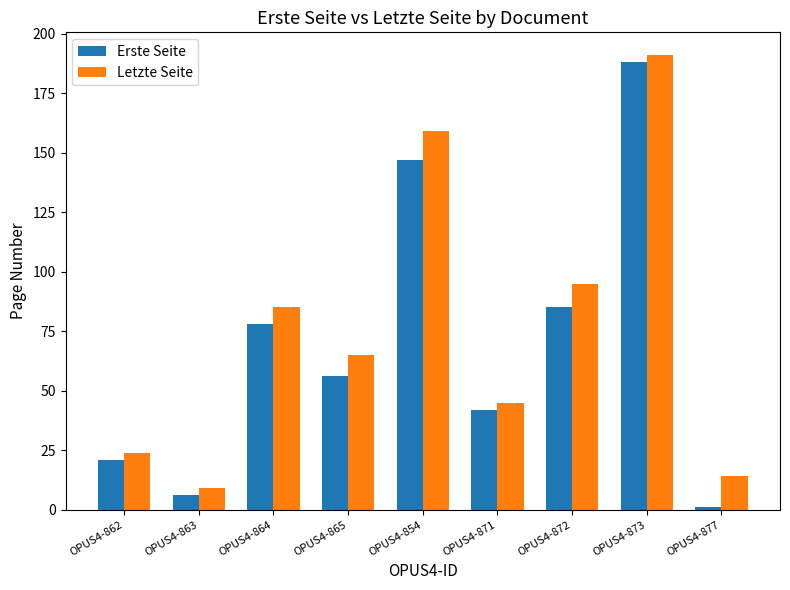

What is the value of the Letzte Seite bar at the 5th from the left?

159